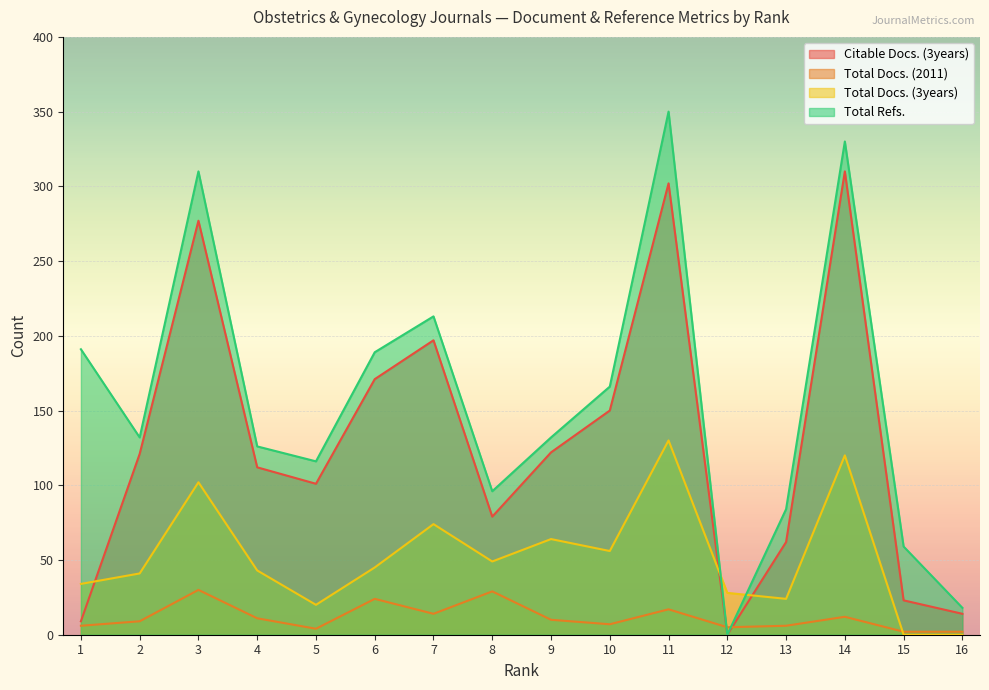

The value of Total Refs. at 11 is 350. True or false?

True